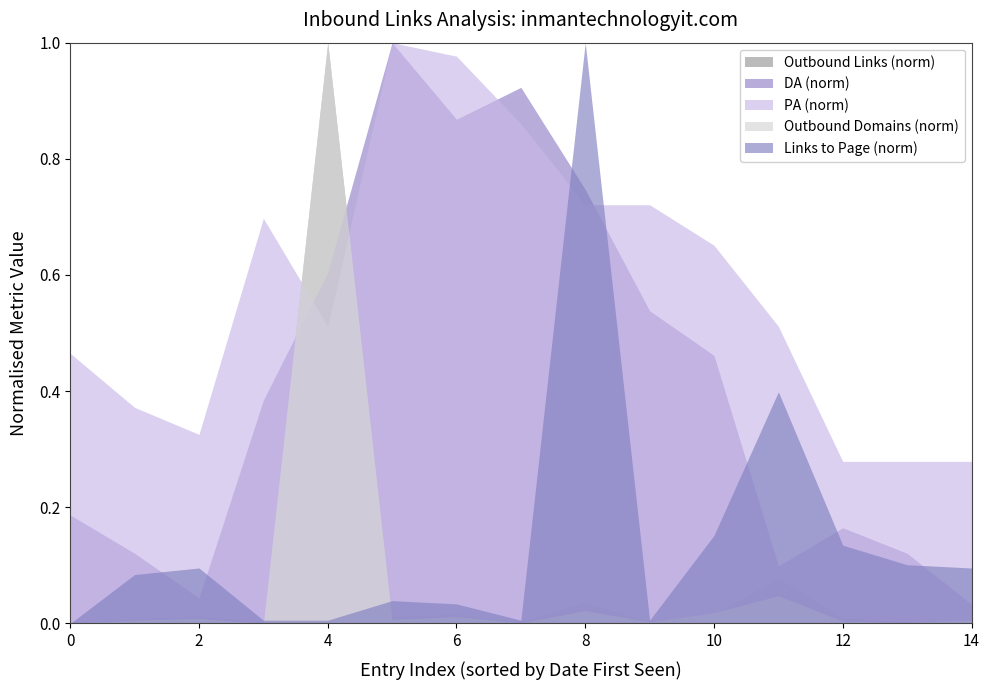

The value of PA (norm) at 6 is 1.7. True or false?

False